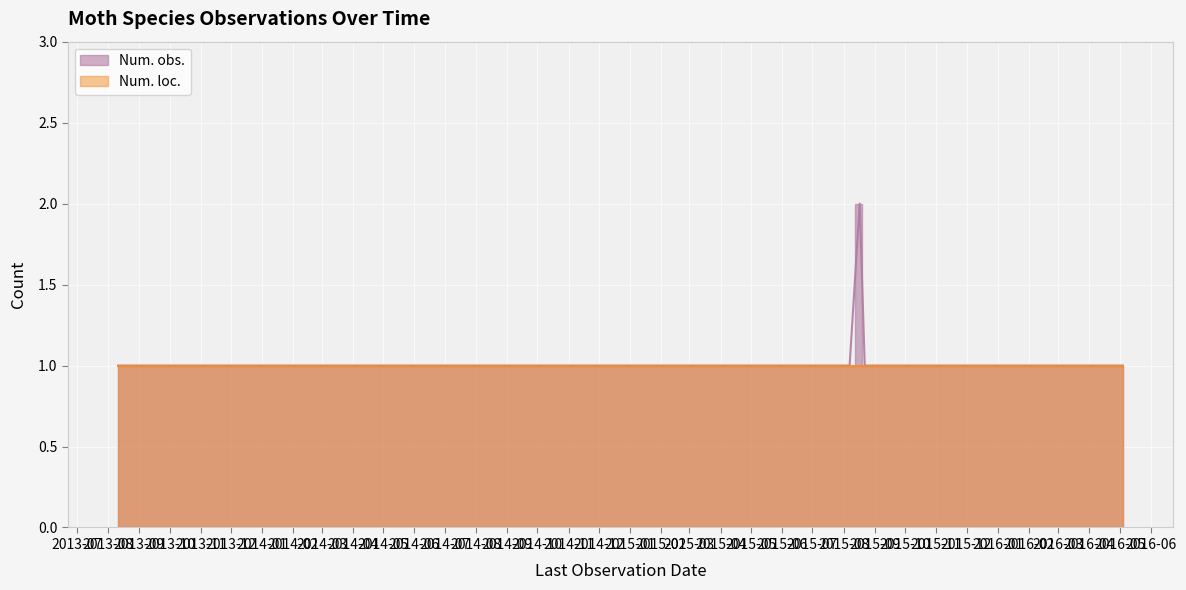

Which series has the largest range (max minus min)?

Num. obs.